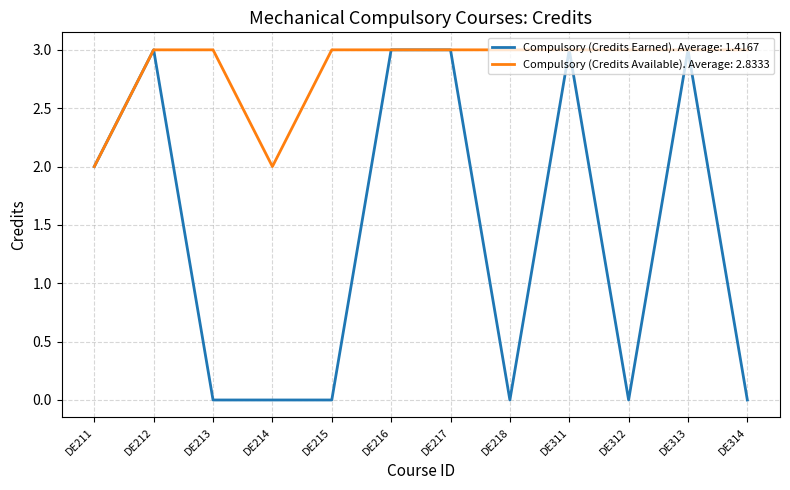

What is the highest value of the Compulsory (Credits Earned). Average: 1.4167 series?

3